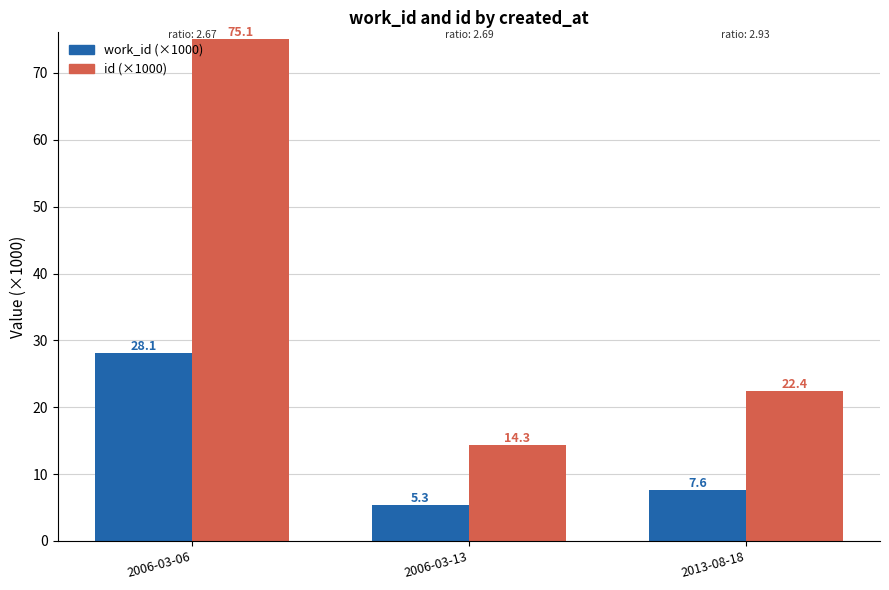

Is the value of work_id (×1000) at 2006-03-13 greater than the value of id (×1000) at 2006-03-13?

No